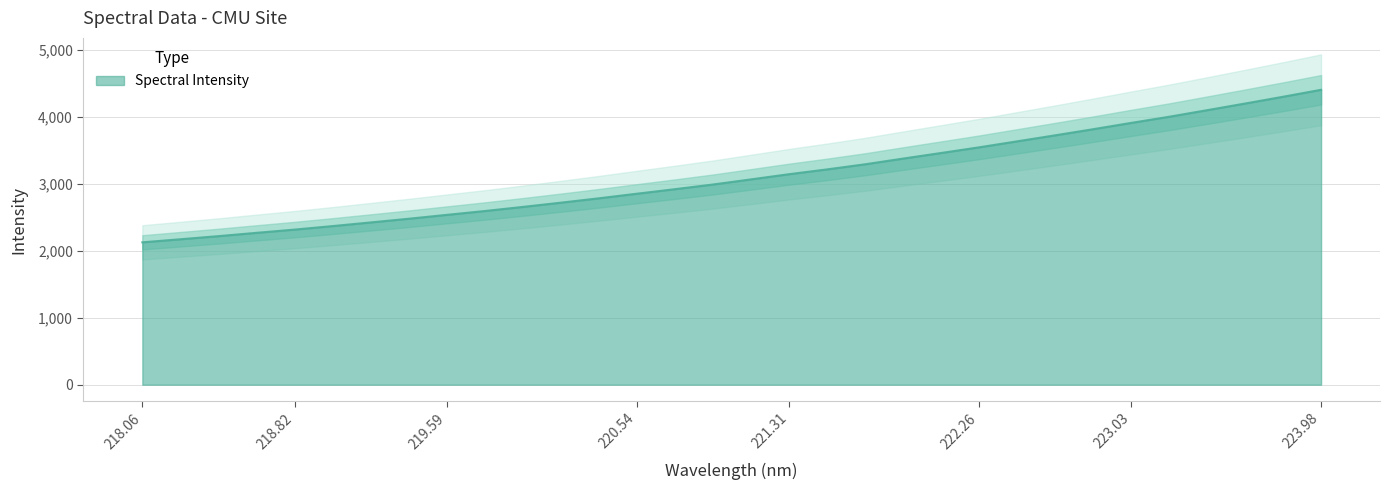

What is the maximum value shown in the chart?

4402.2